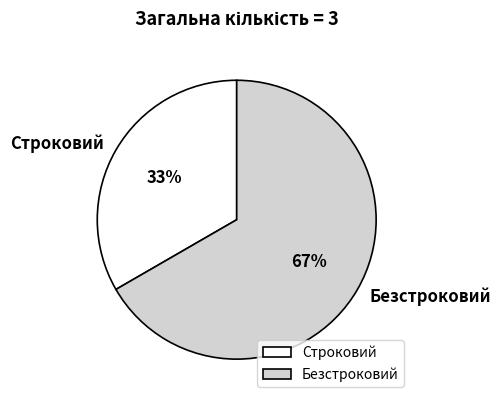

Between Безстроковий and Строковий, which is larger?

Безстроковий